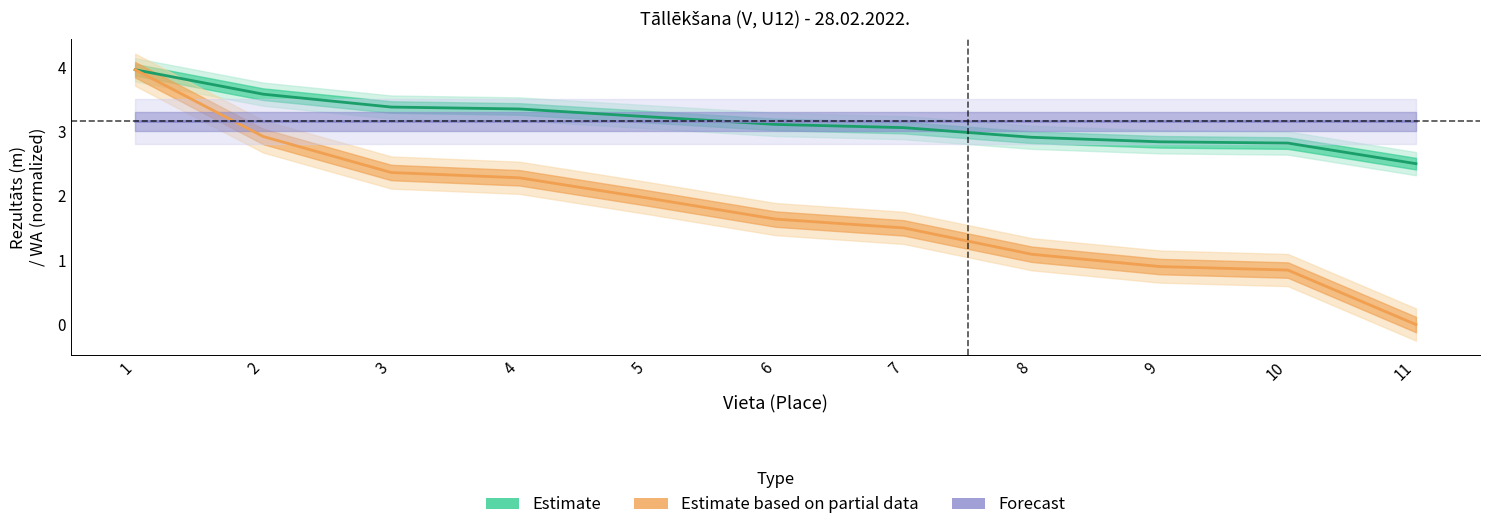

What is the value of the Estimate point at the 3rd from the left?

3.4